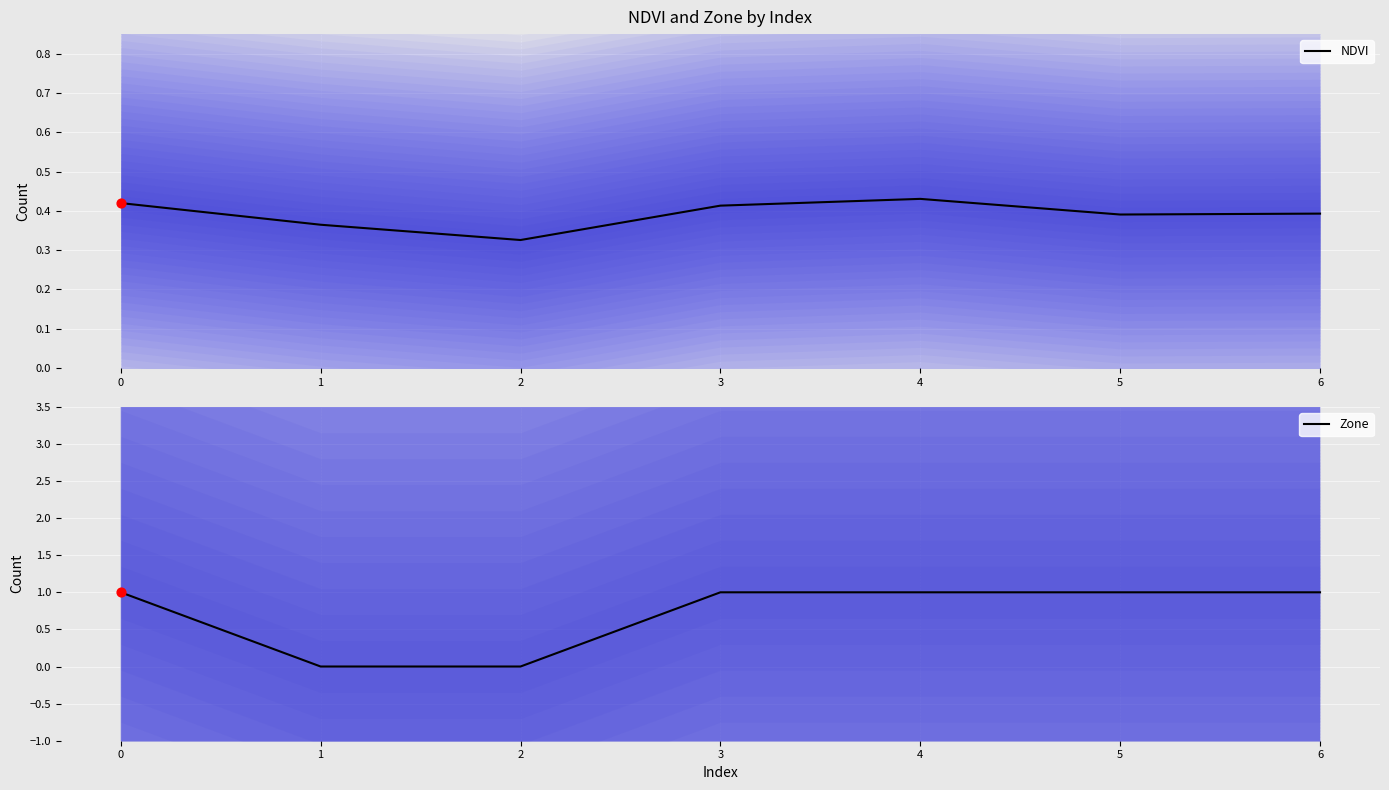

Which series reaches the minimum Y coordinate?

Zone